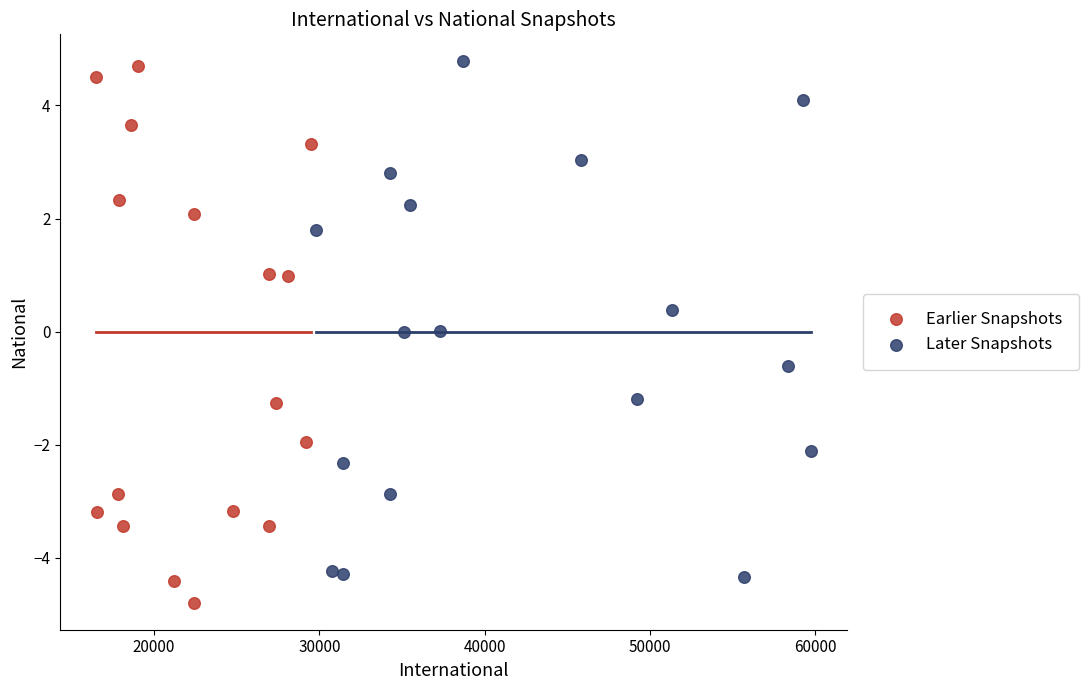

Which series reaches the minimum Y coordinate?

Earlier Snapshots